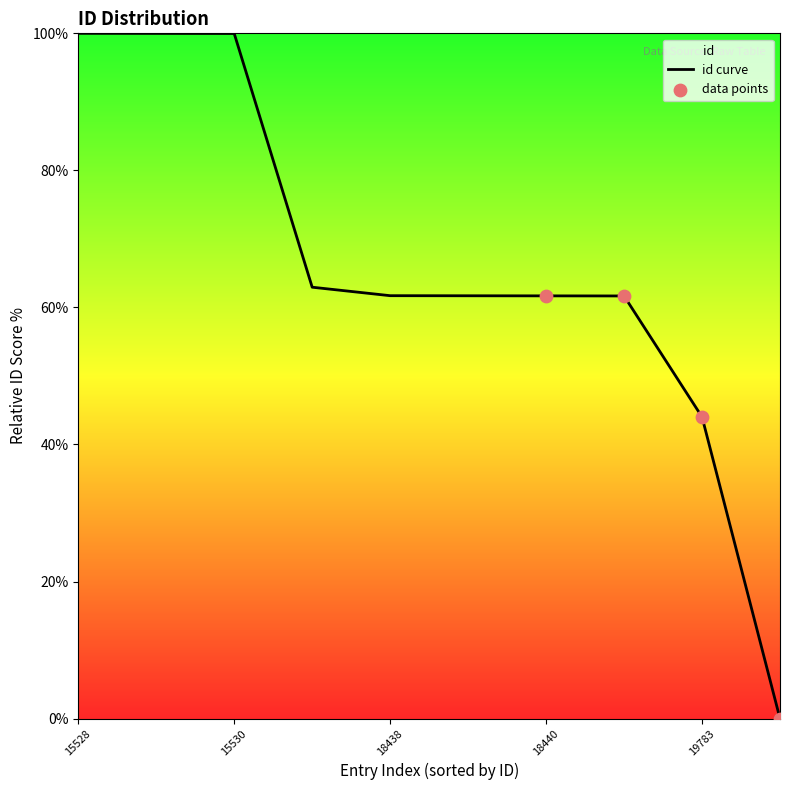

Between 18438 and 15530, which is larger?

15530